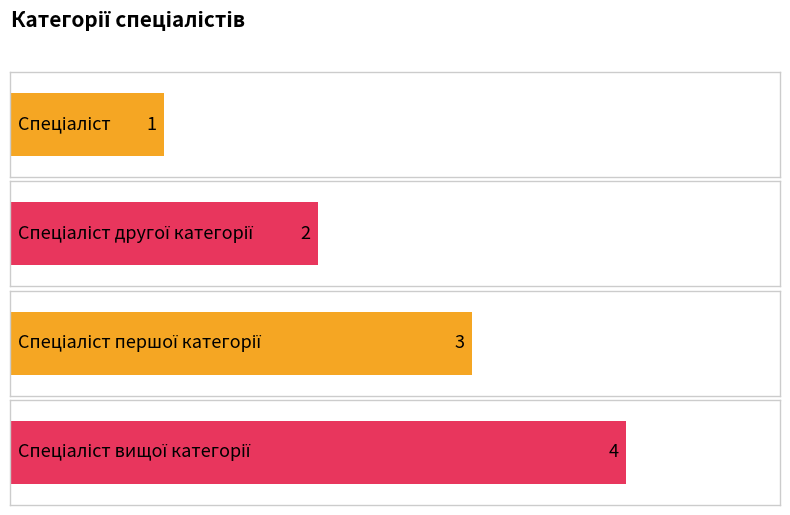

How many values are below 3?

2